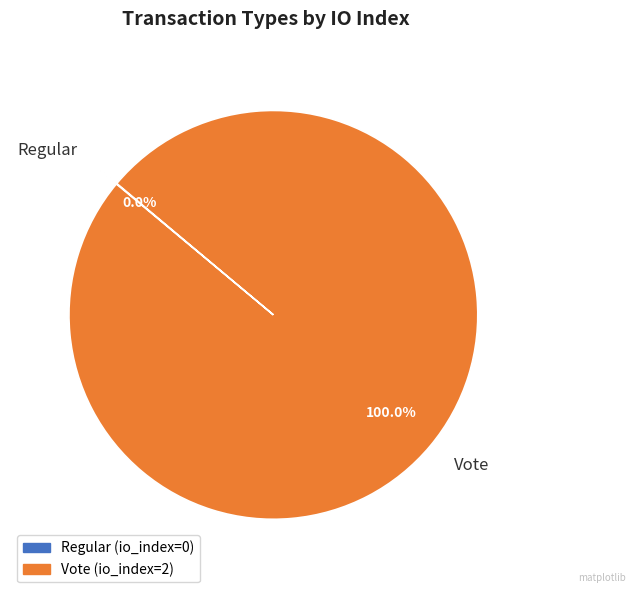

Which category has the biggest portion of the pie?

Vote